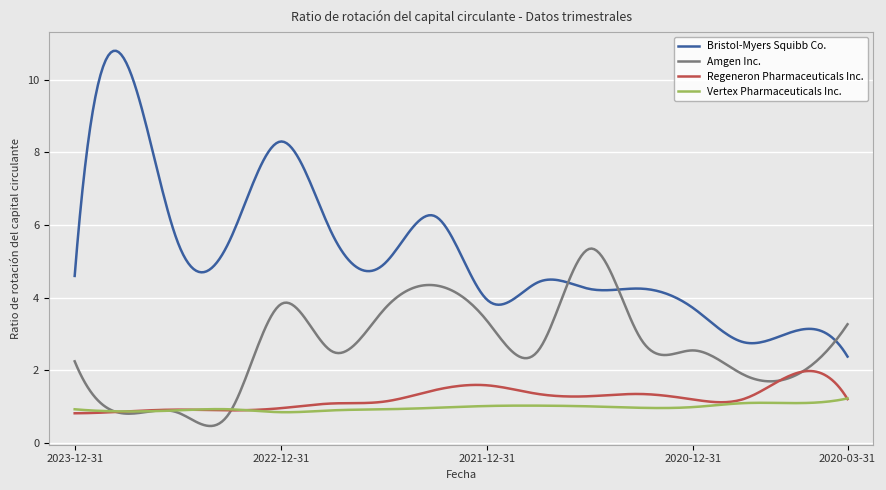

What is the minimum value for Regeneron Pharmaceuticals Inc.?

0.8